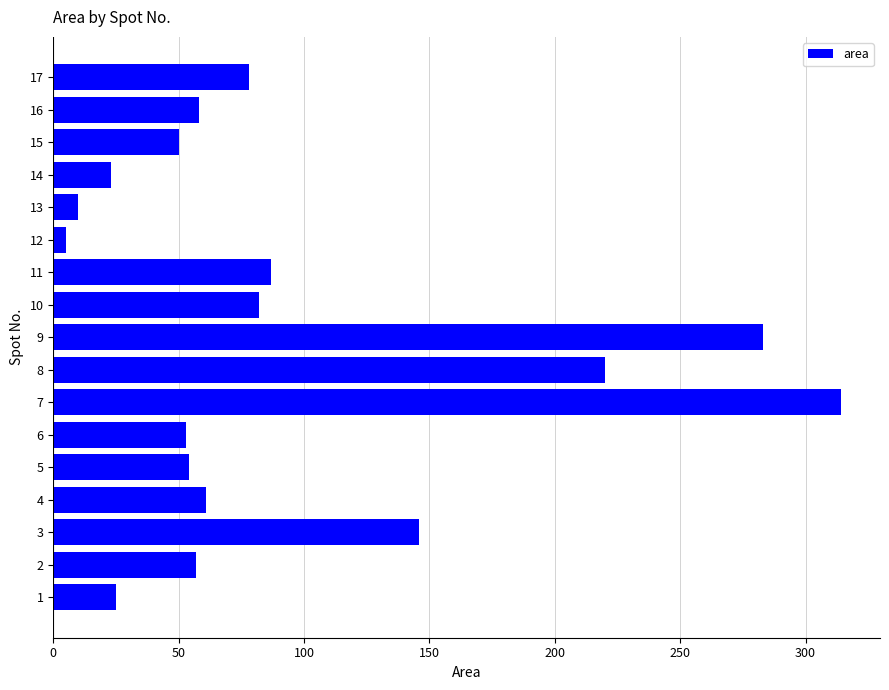

The value at 10 is 47. True or false?

False